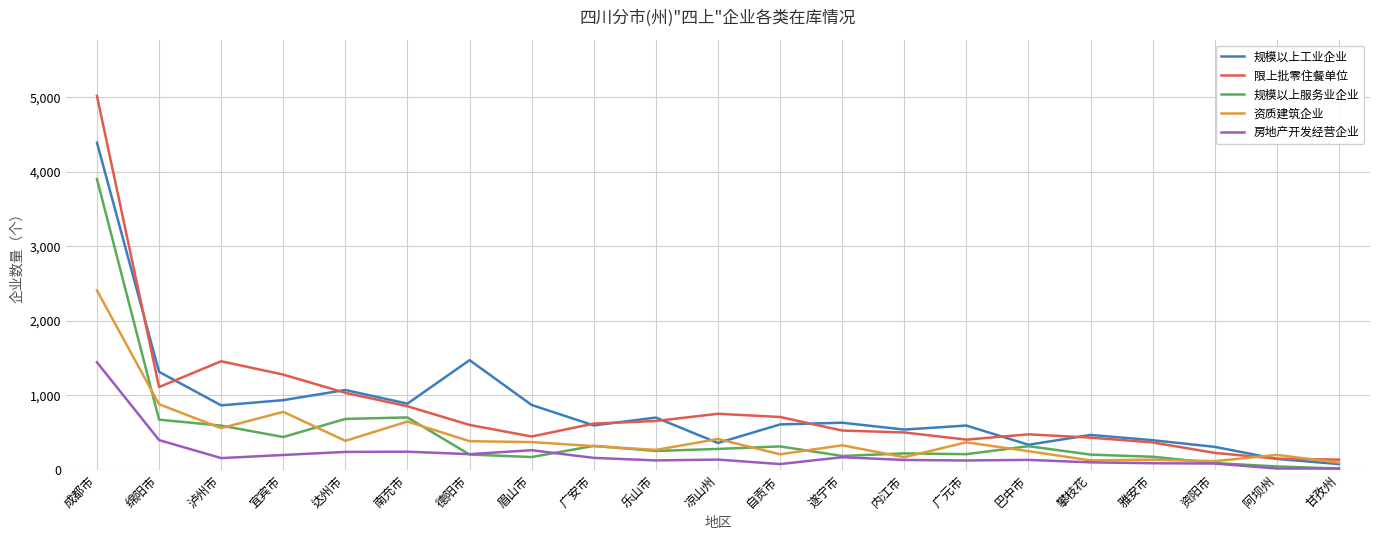

Rank the series by their maximum value, from highest to lowest.

限上批零住餐单位, 规模以上工业企业, 规模以上服务业企业, 资质建筑企业, 房地产开发经营企业